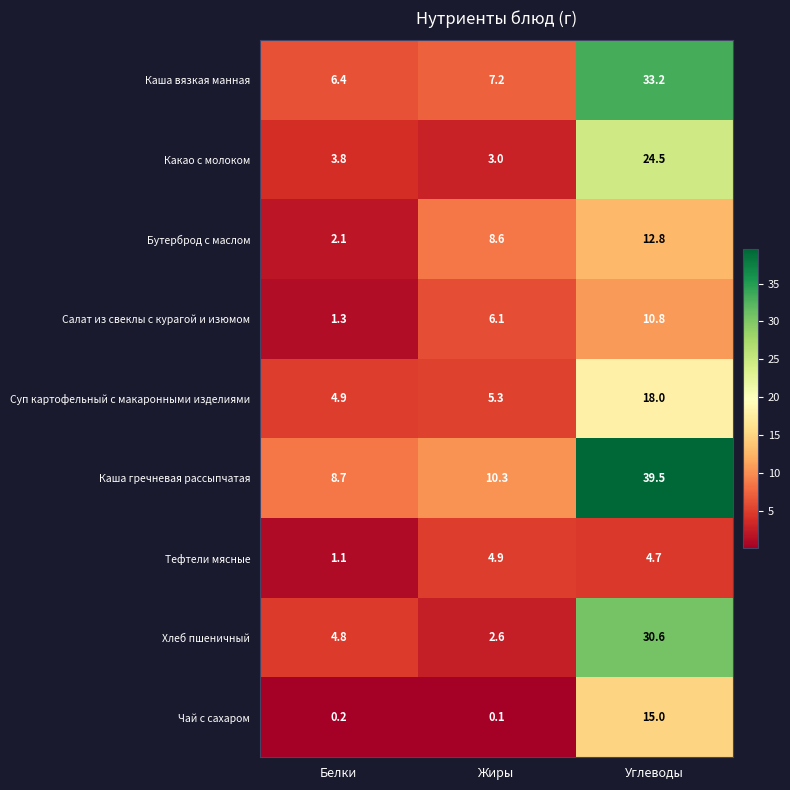

Which series has the largest range (max minus min)?

Каша гречневая рассыпчатая